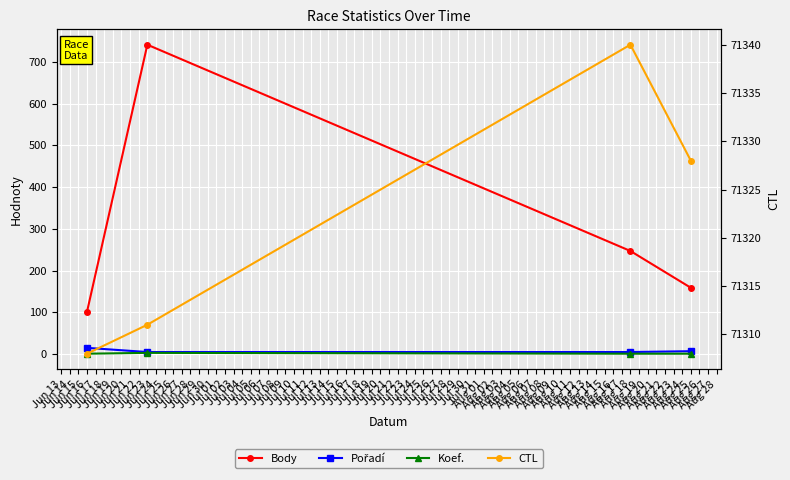

True or false: Body has a value of 101 at Jun 16.

True